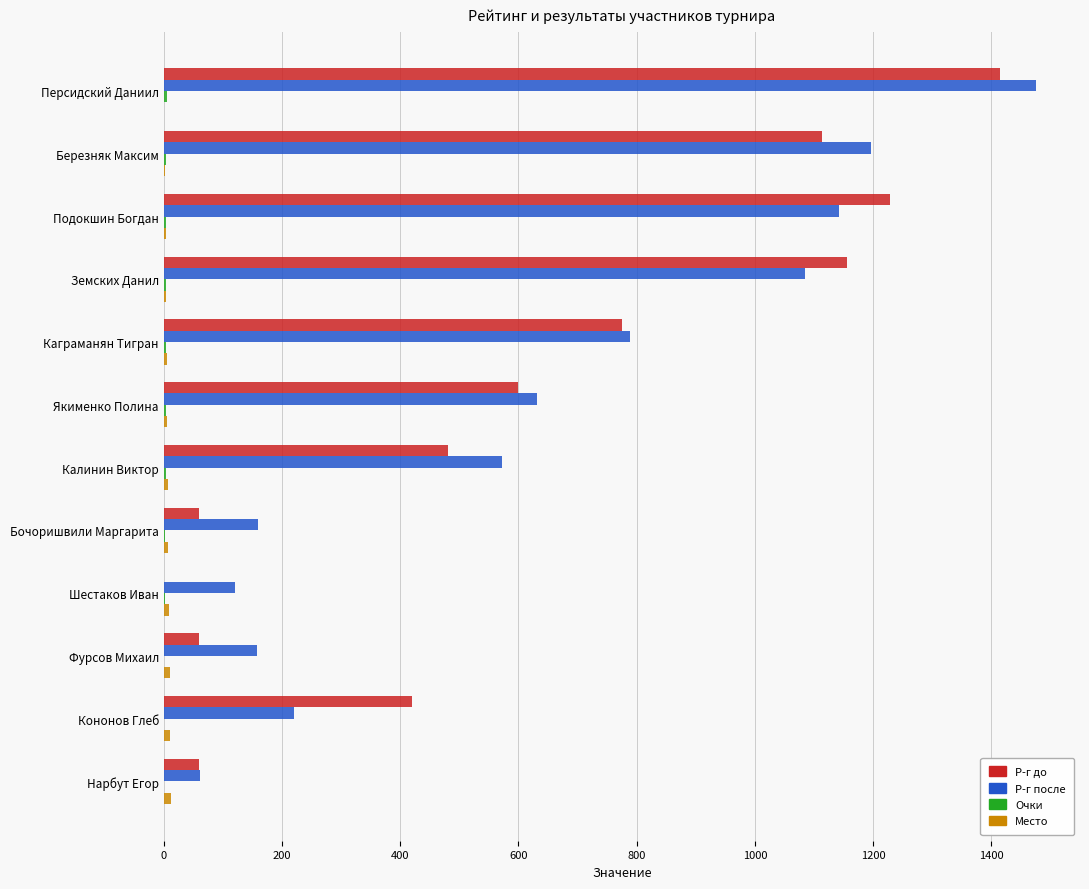

How many distinct data groups are displayed?

4